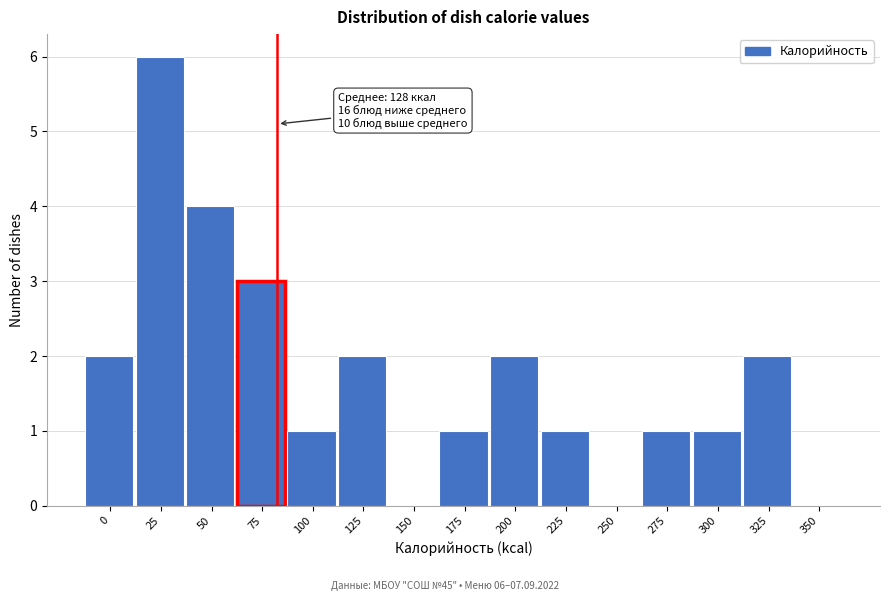

Reading left to right, extract all data points from this chart.

0=2	25=6	50=4	75=3	100=1	125=2	150=0	175=1	200=2	225=1	250=0	275=1	300=1	325=2	350=0